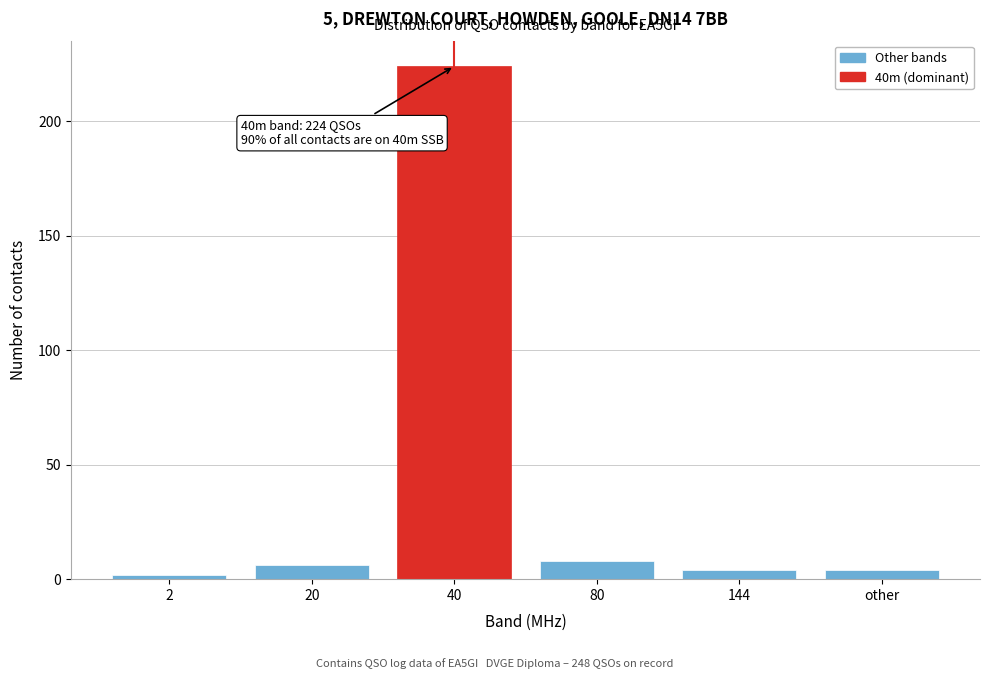

Reading left to right, transcribe all the data shown in this chart.

2	6	224	8	4	4